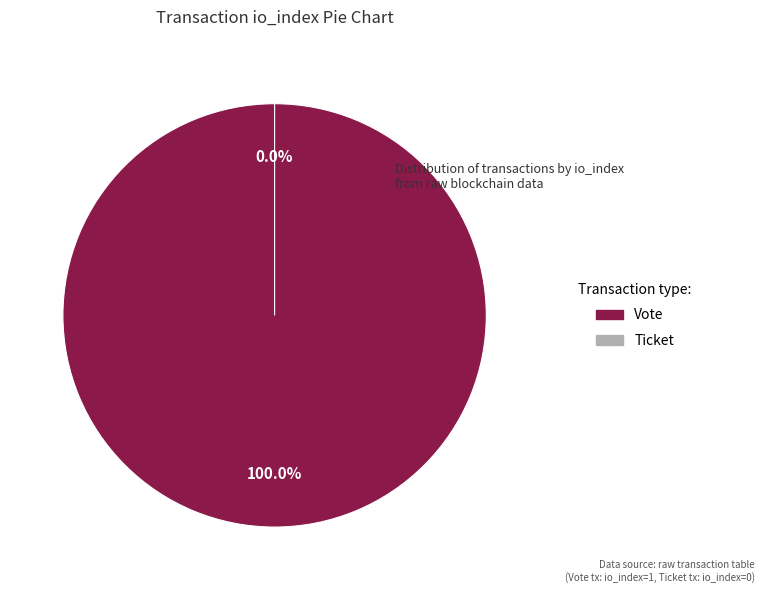

Which slice is the smallest?

Ticket (io_index=0)